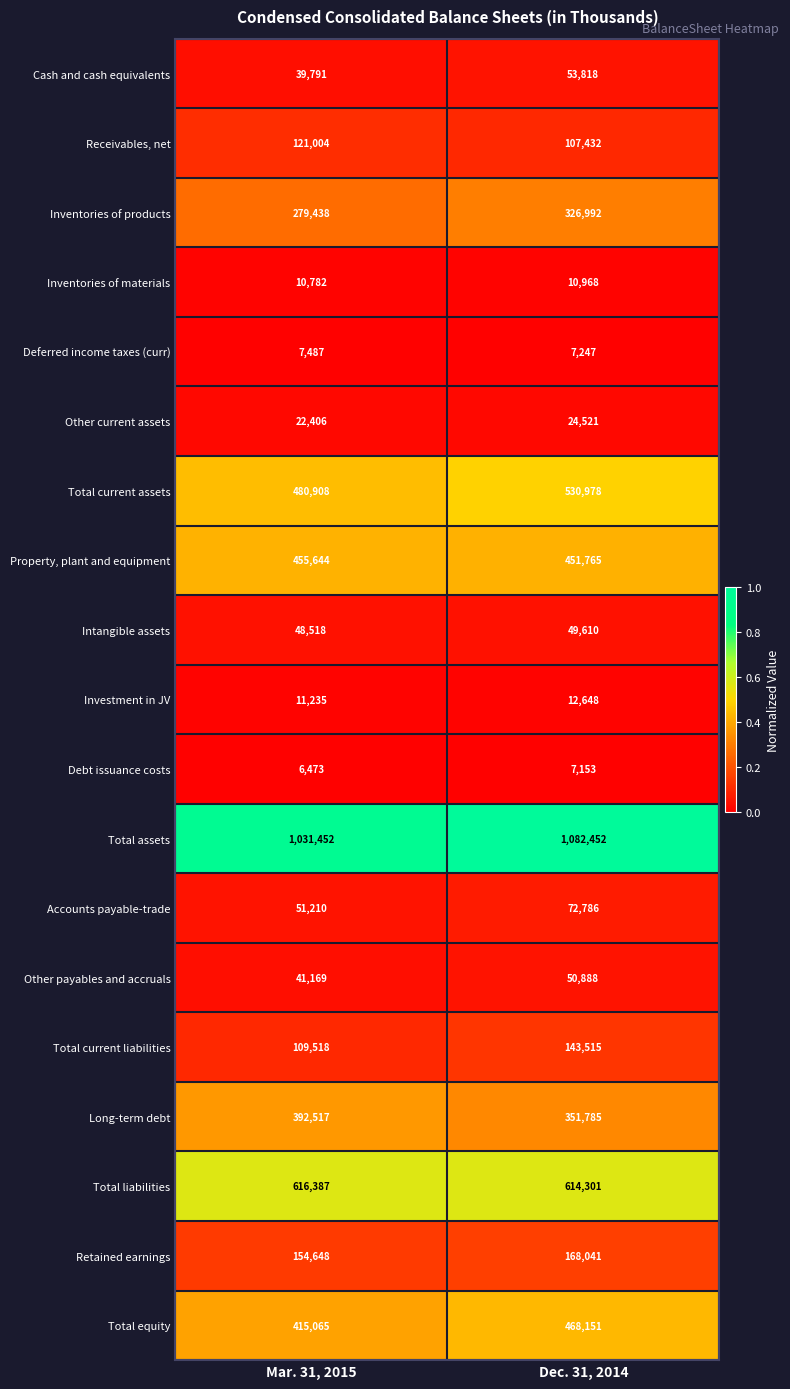

Count the number of data series in this chart.

19